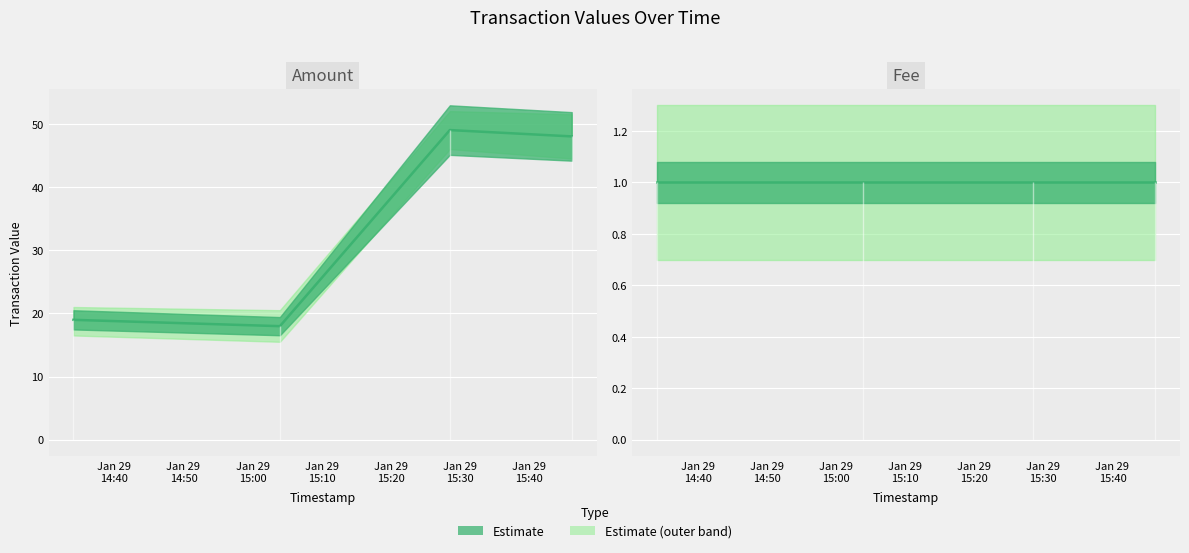

List the labels in order of value, smallest first.

2018-01-29 15:03:57, 2018-01-29 14:34:05, 2018-01-29 15:46:10, 2018-01-29 15:28:32